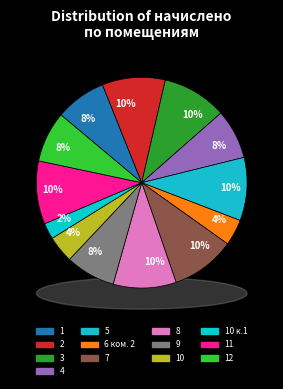

How many segments does this pie chart have?

13